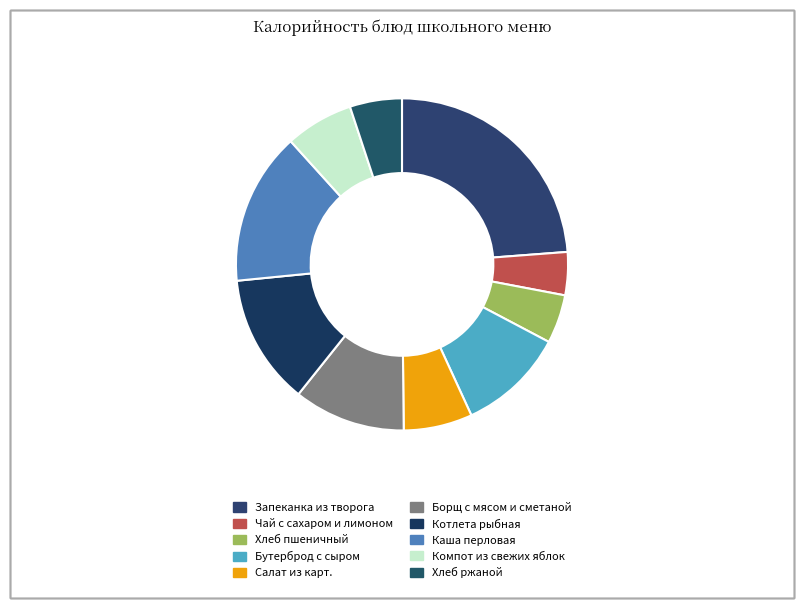

Is there any slice that represents more than half of the pie?

No